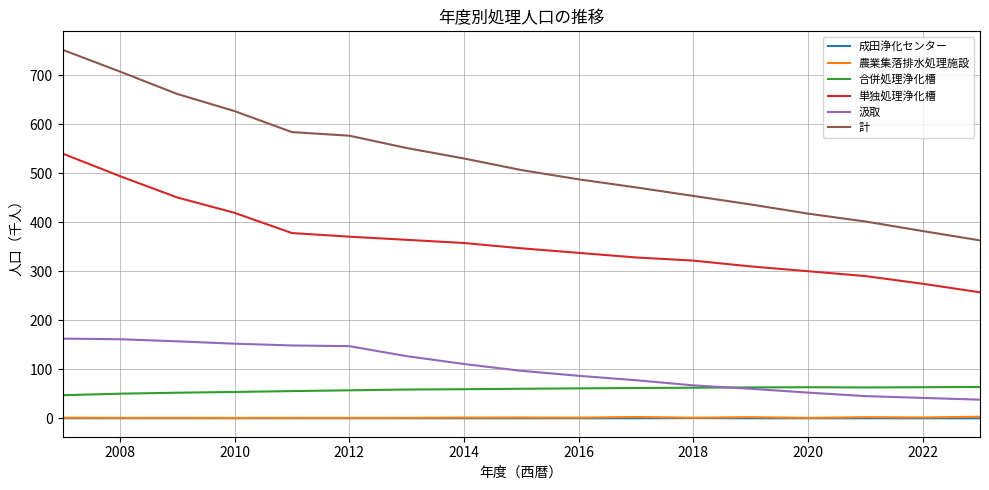

What is the lowest value of the 合併処理浄化槽 series?

47.2